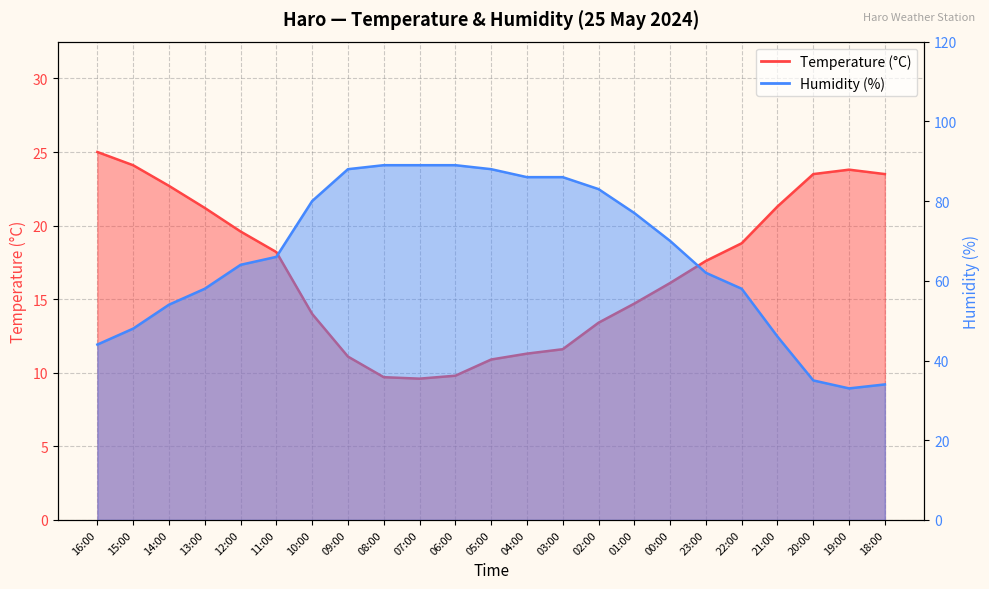

What is the minimum value shown in the chart?

9.6